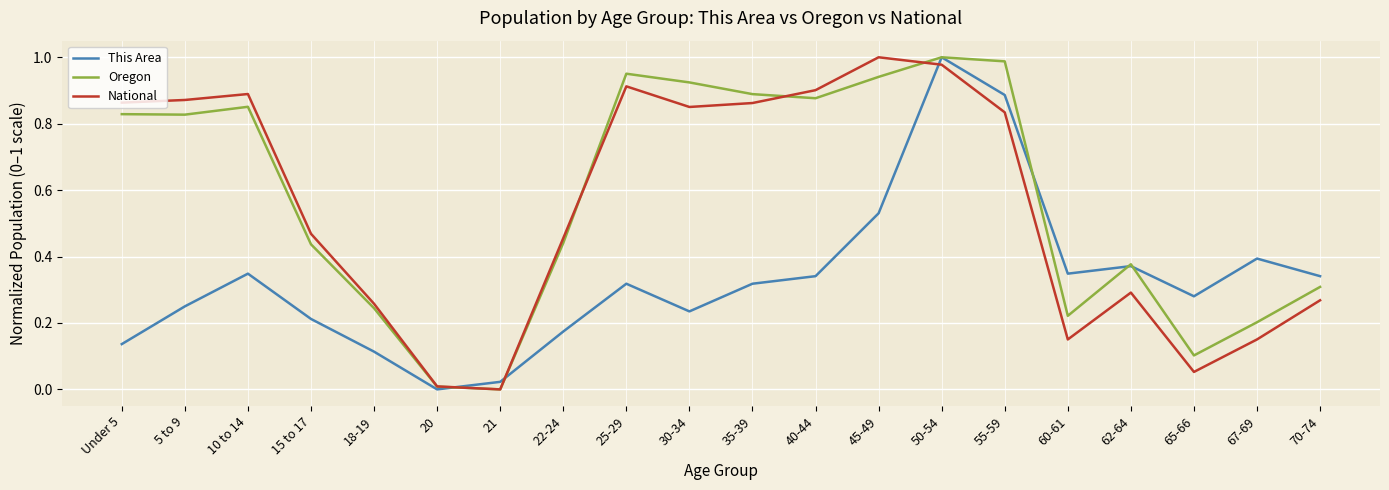

Does the chart have visible grid lines?

Yes